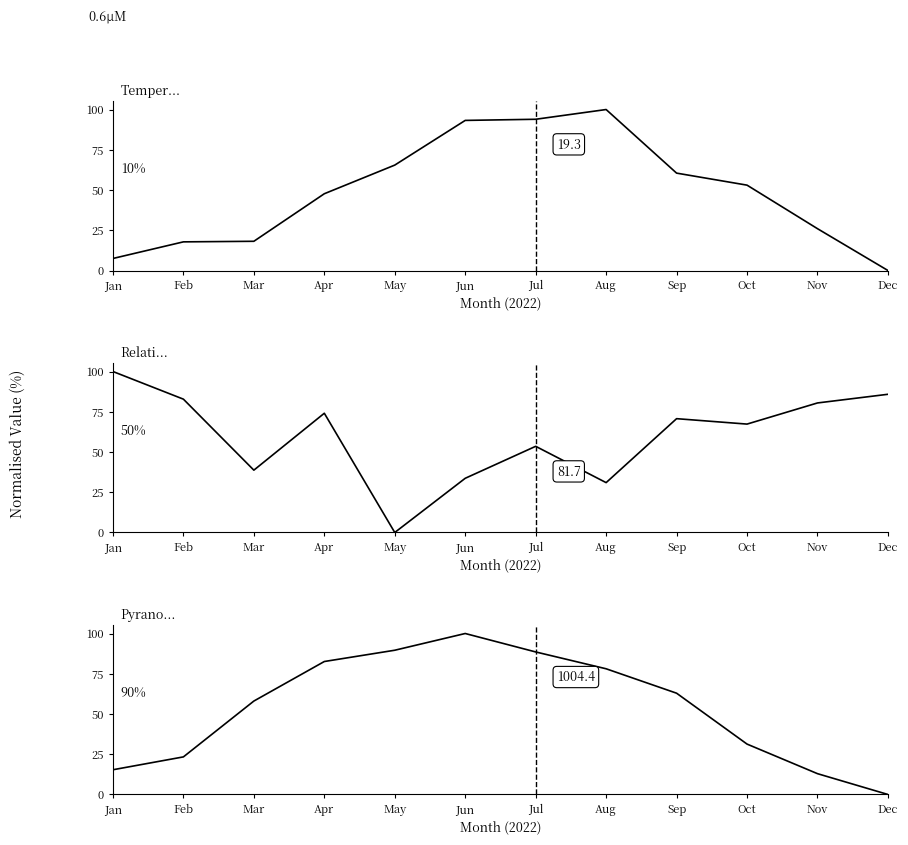

Which category has the highest value in the Temperature (AVG °C) series?

Aug